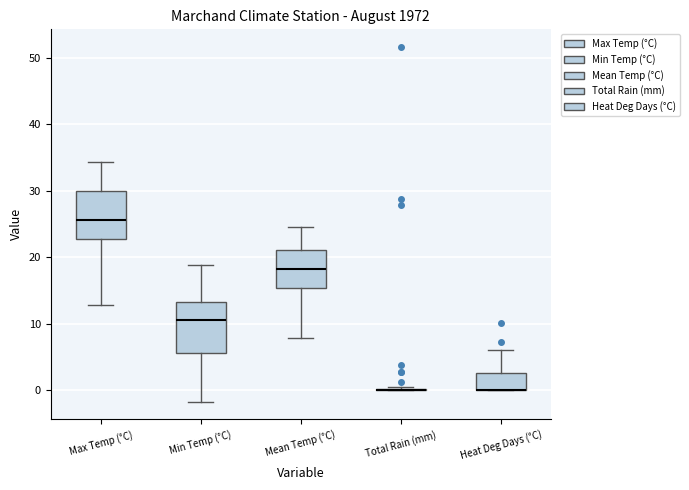

Reading left to right, read every box against the y-axis: the position of its median line, the range the box covers, and the ends of its whiskers. The values are not printed on the chart, so give them approximately, as read against the axis.

Max Temp (°C): median 26, box 23 to 30, whiskers 13 to 34
Min Temp (°C): median 11, box 6 to 13, whiskers -2 to 19
Mean Temp (°C): median 18, box 15 to 21, whiskers 8 to 25
Total Rain (mm): box collapsed to a line at 0, whiskers 0 to 1
Heat Deg Days (°C): median 0 (drawn on the box's lower edge), box 0 to 3, whiskers 0 to 6